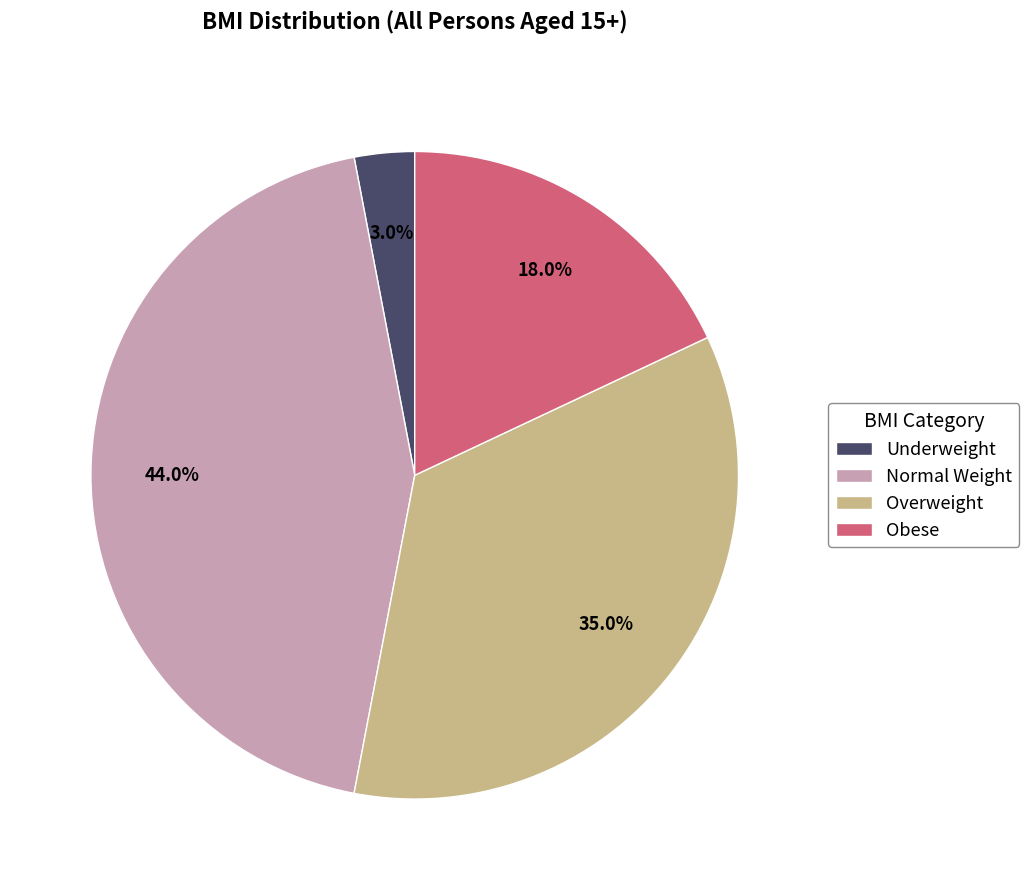

What percentage is the Normal Weight slice, to the nearest percent?

44%